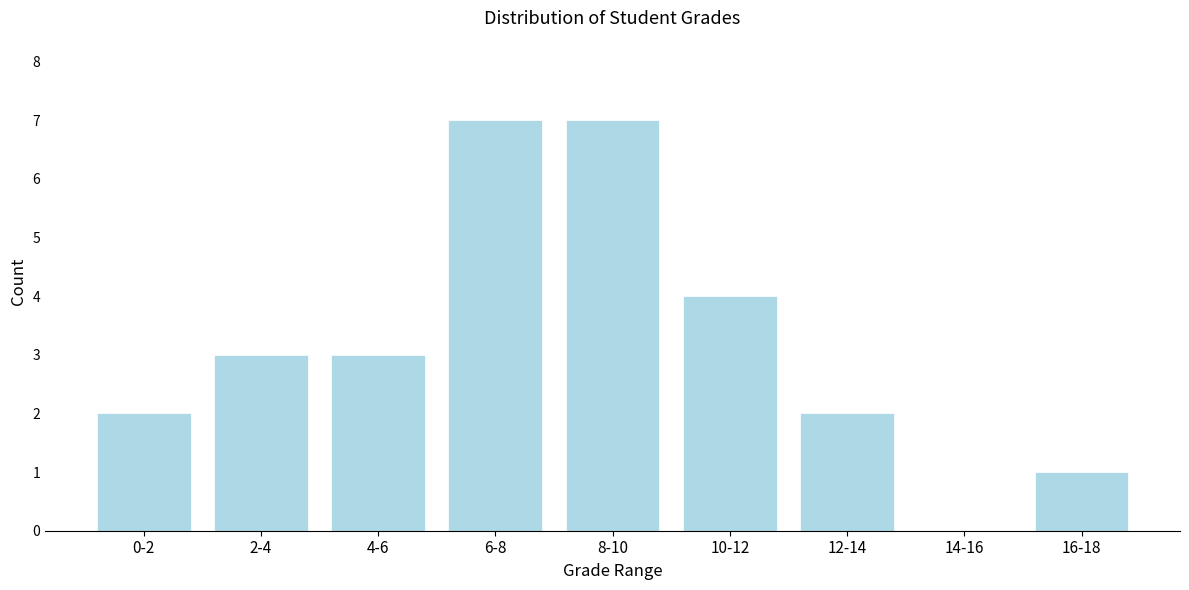

Reading left to right, what are all the values shown in this chart?

0-2=2	2-4=3	4-6=3	6-8=7	8-10=7	10-12=4	12-14=2	14-16=0	16-18=1